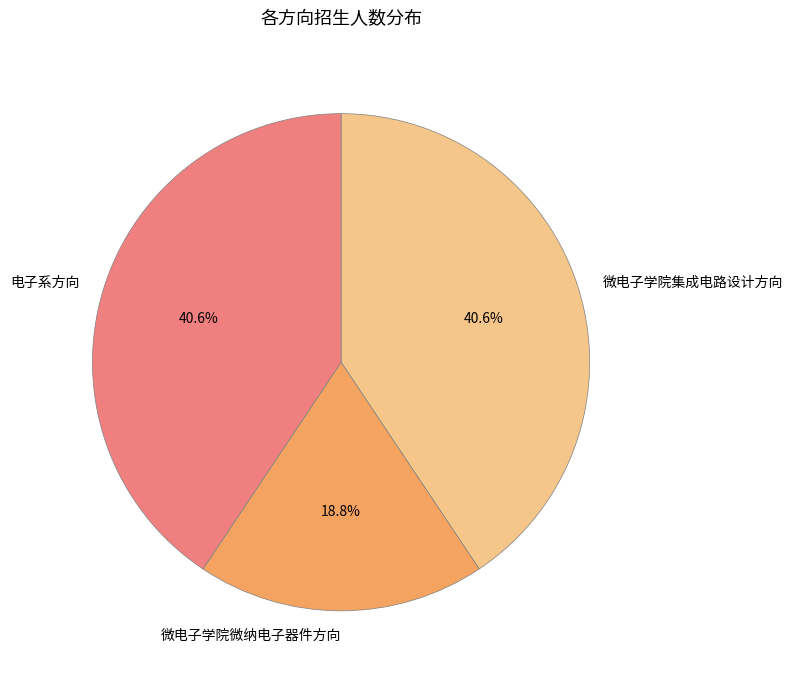

Approximately how many times larger is the value at 微电子学院集成电路设计方向 compared to 微电子学院微纳电子器件方向?

2.2